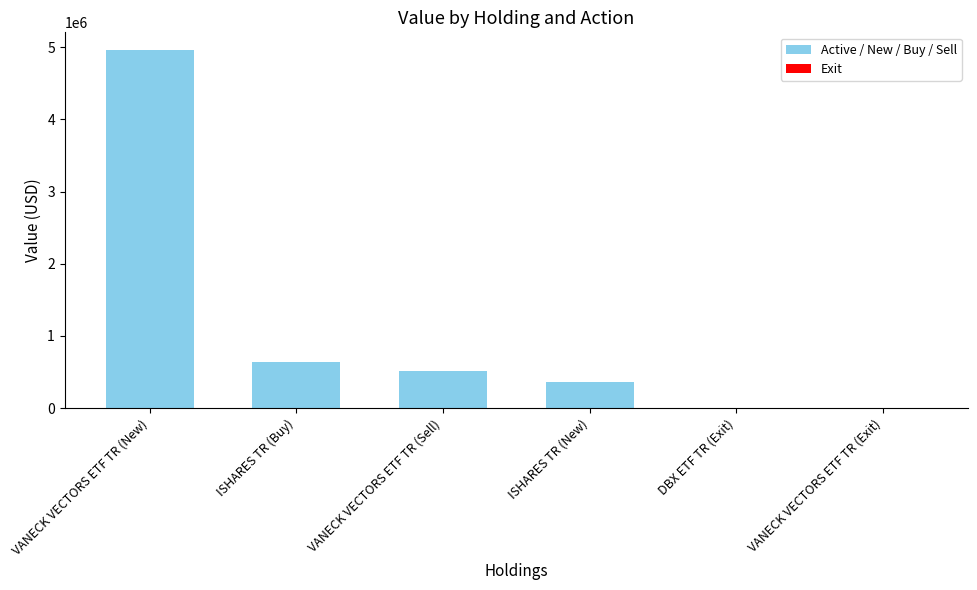

At which label does the data first exceed 511000?

VANECK VECTORS ETF TR (New)